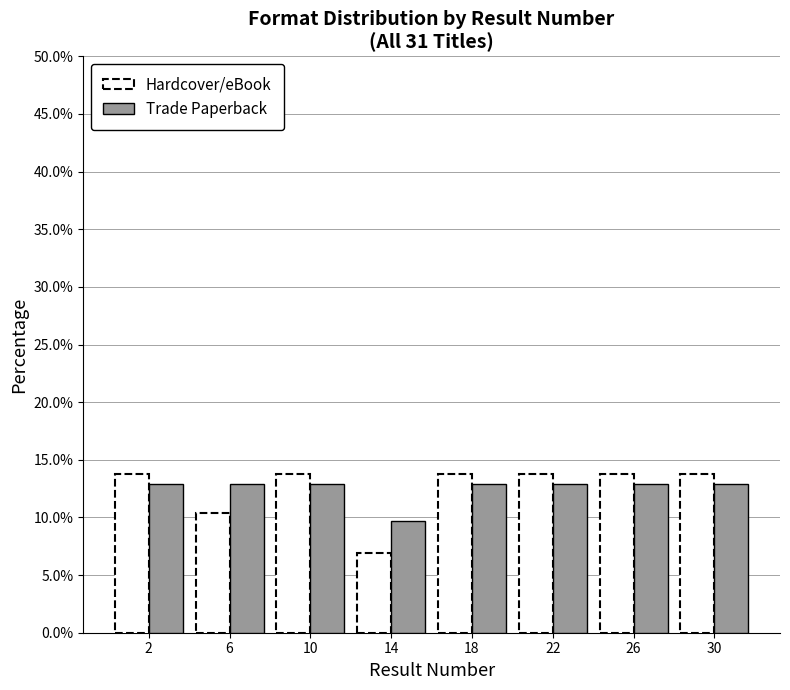

Reading left to right, list all the values displayed in this chart.

Hardcover/eBook: 13.8	10.3	13.8	6.9	13.8	13.8	13.8	13.8
Trade Paperback: 12.9	12.9	12.9	9.7	12.9	12.9	12.9	12.9